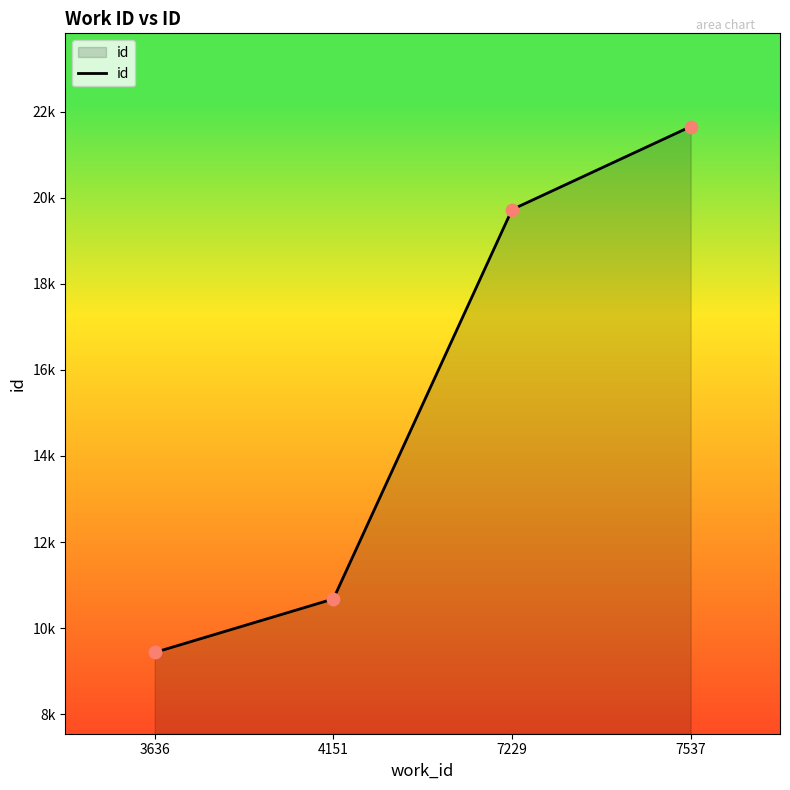

Which has a higher value, 7537 or 7229?

7537